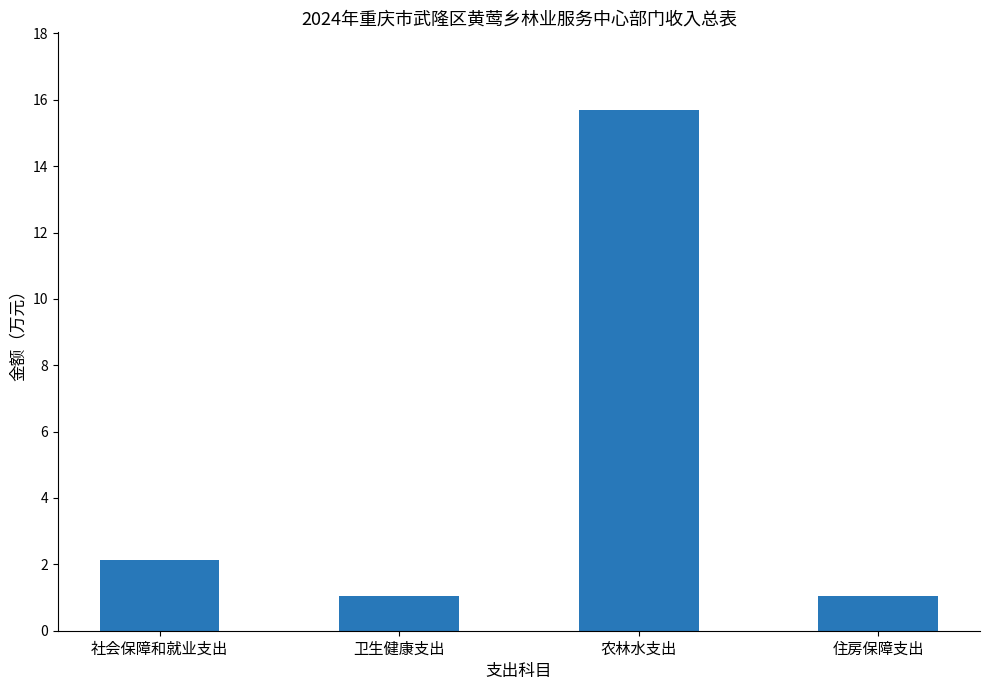

How many data points are less than 2?

2